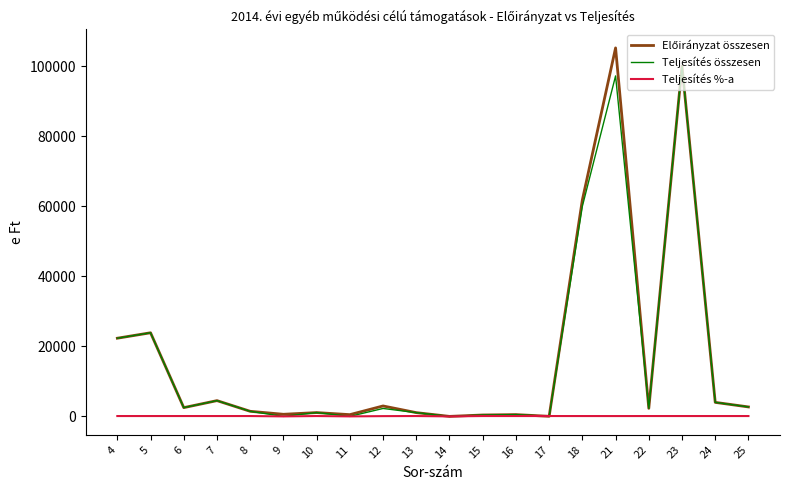

What is the greatest value displayed?

105199.0